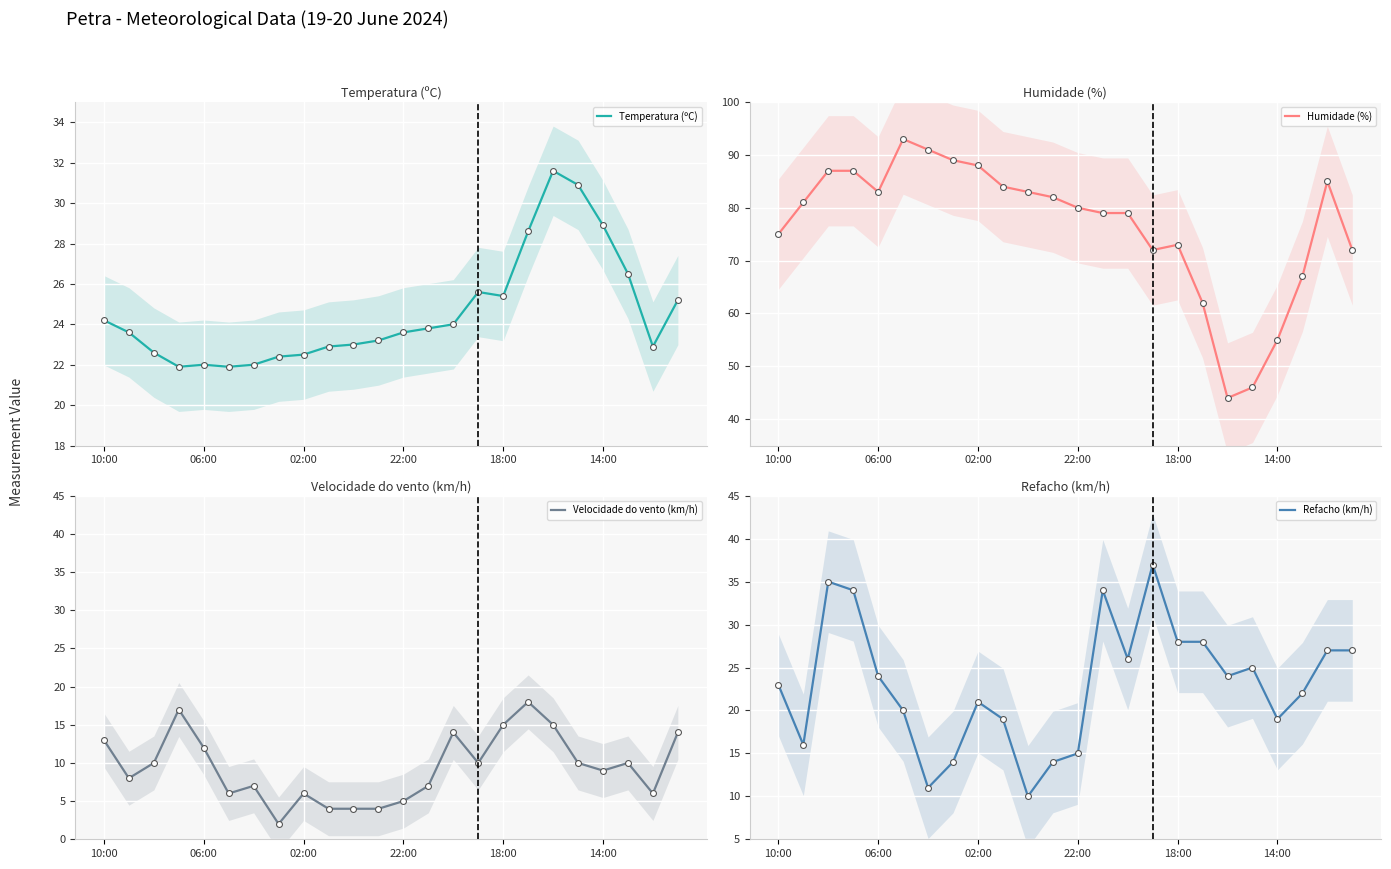

At how many categories does at least one series exceed 61?

21